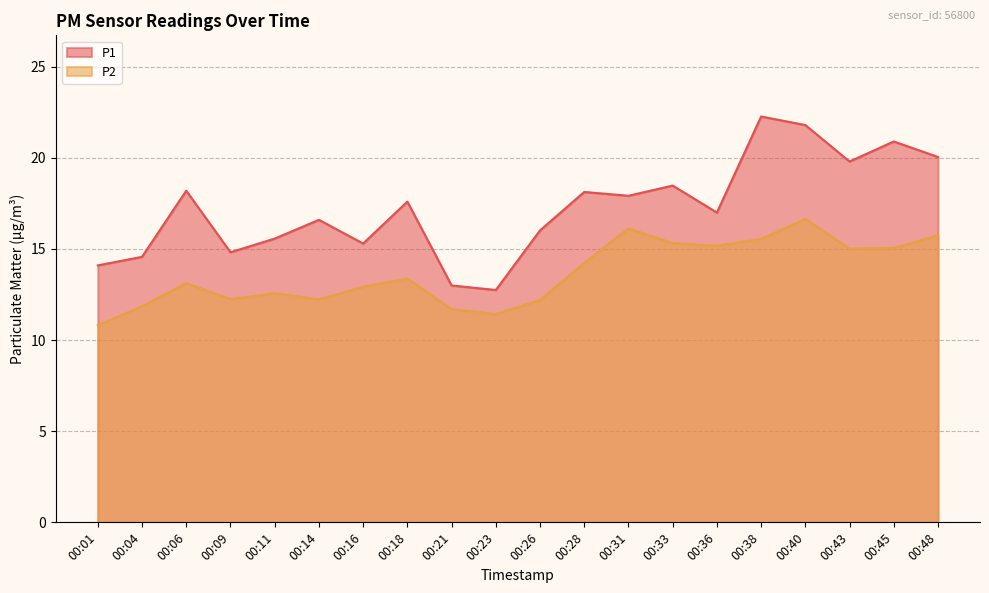

What value does the P1 series have at 00:18?

17.6